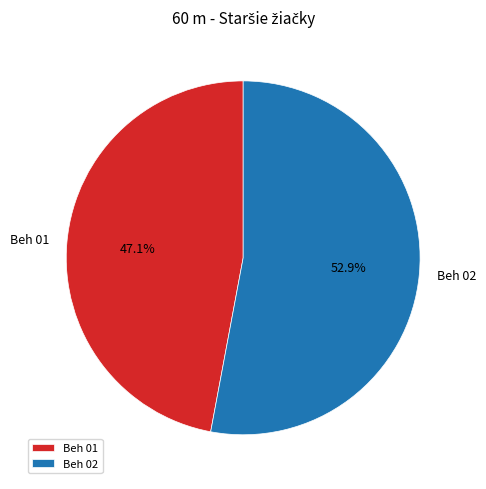

What portion of the pie excludes Beh 01?

52.9%